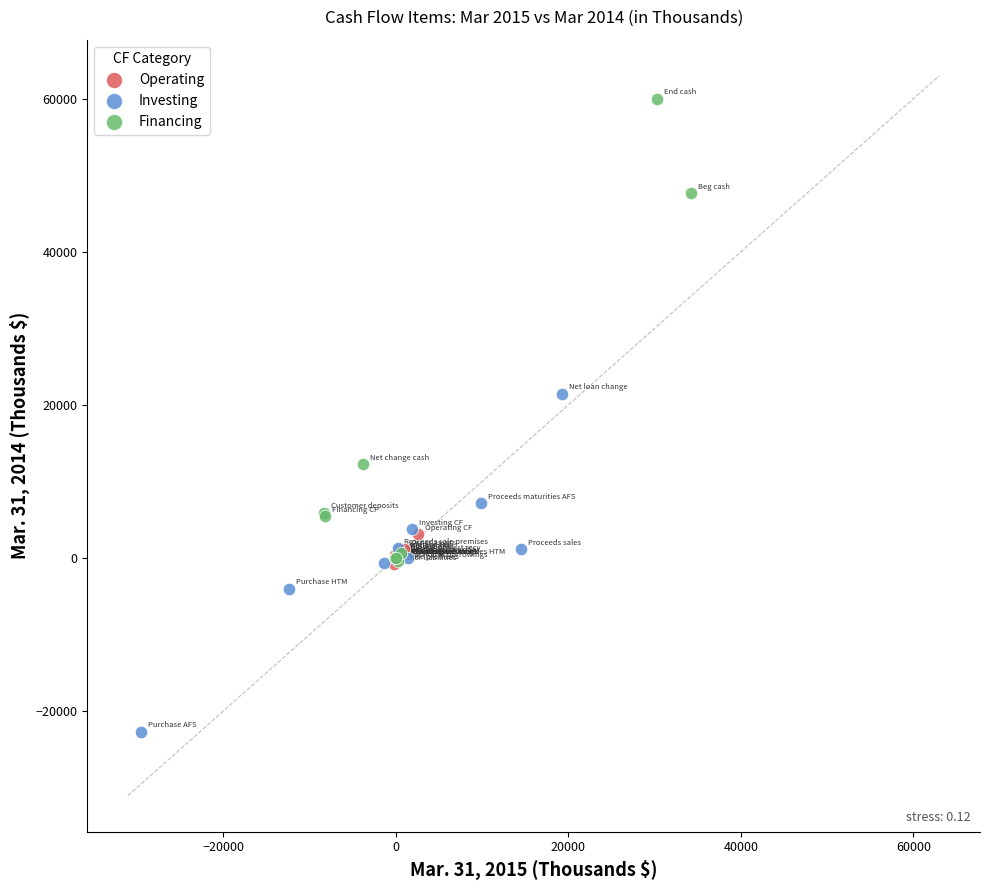

Which series reaches the maximum Y coordinate?

Financing